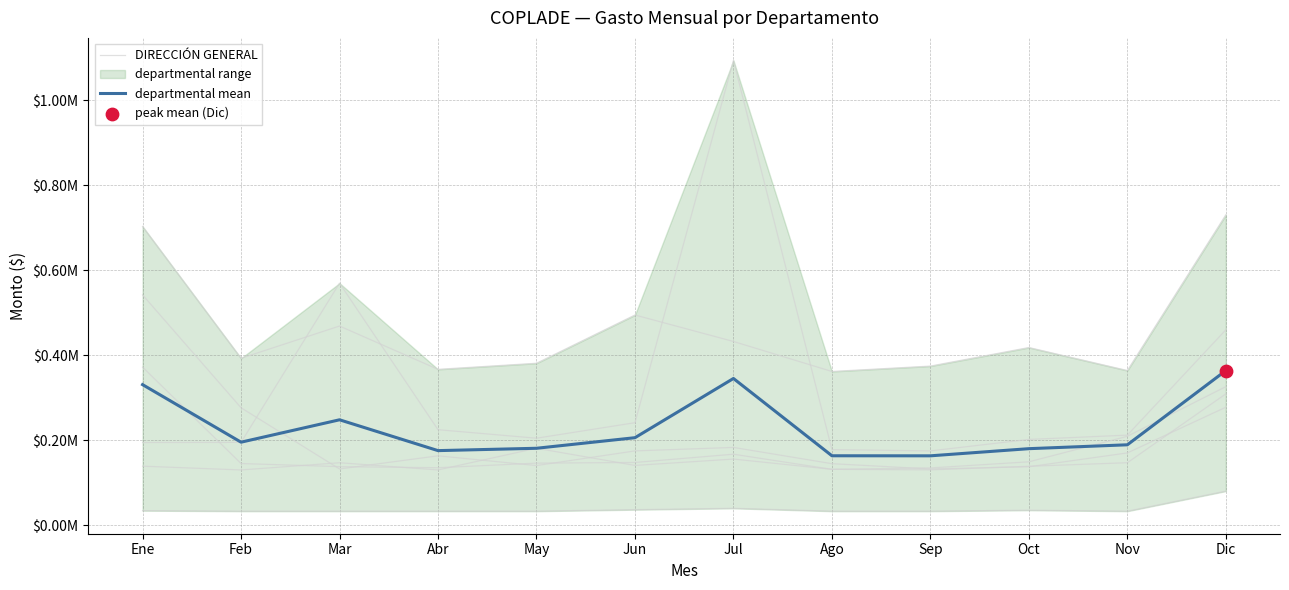

At how many categories does at least one series exceed 235148?

4